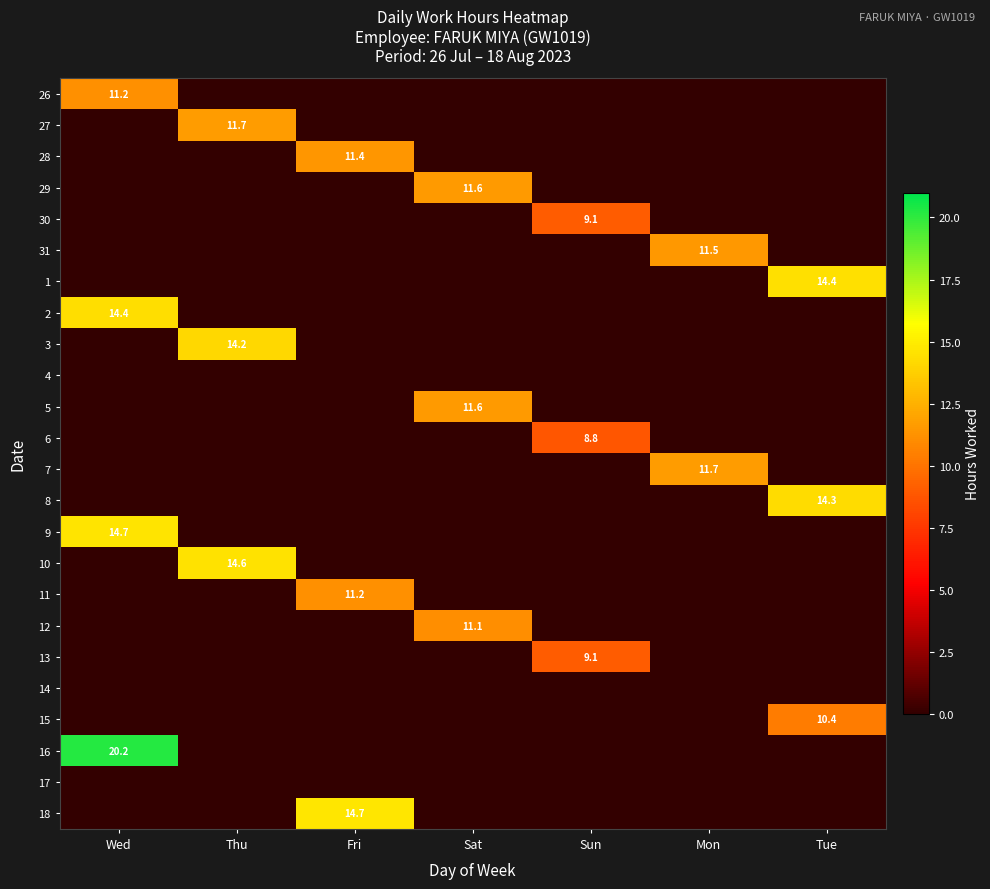

What is the greatest value displayed?

20.2